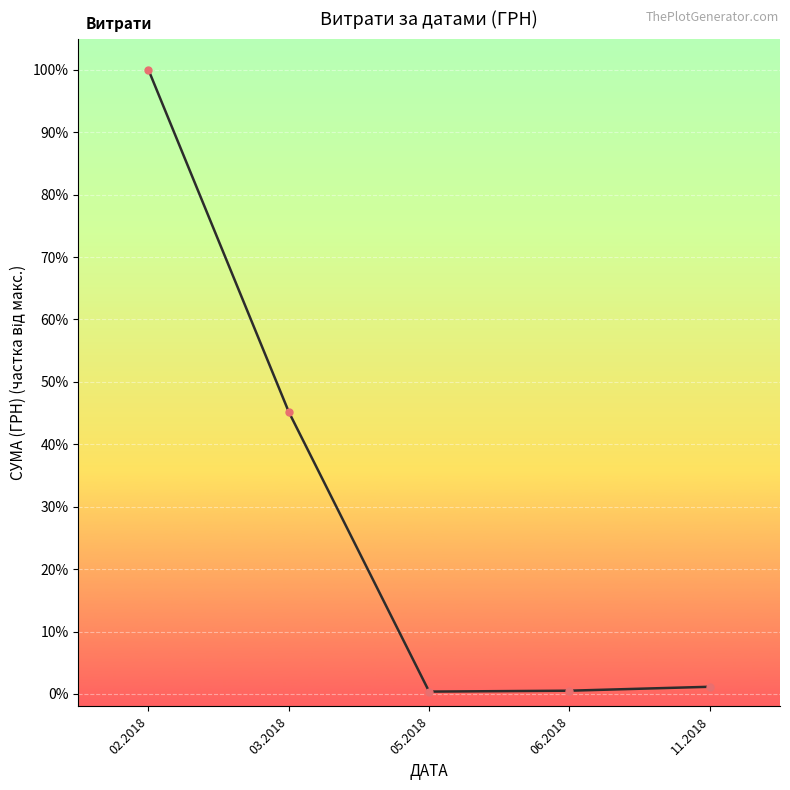

Does the chart have visible grid lines?

Yes